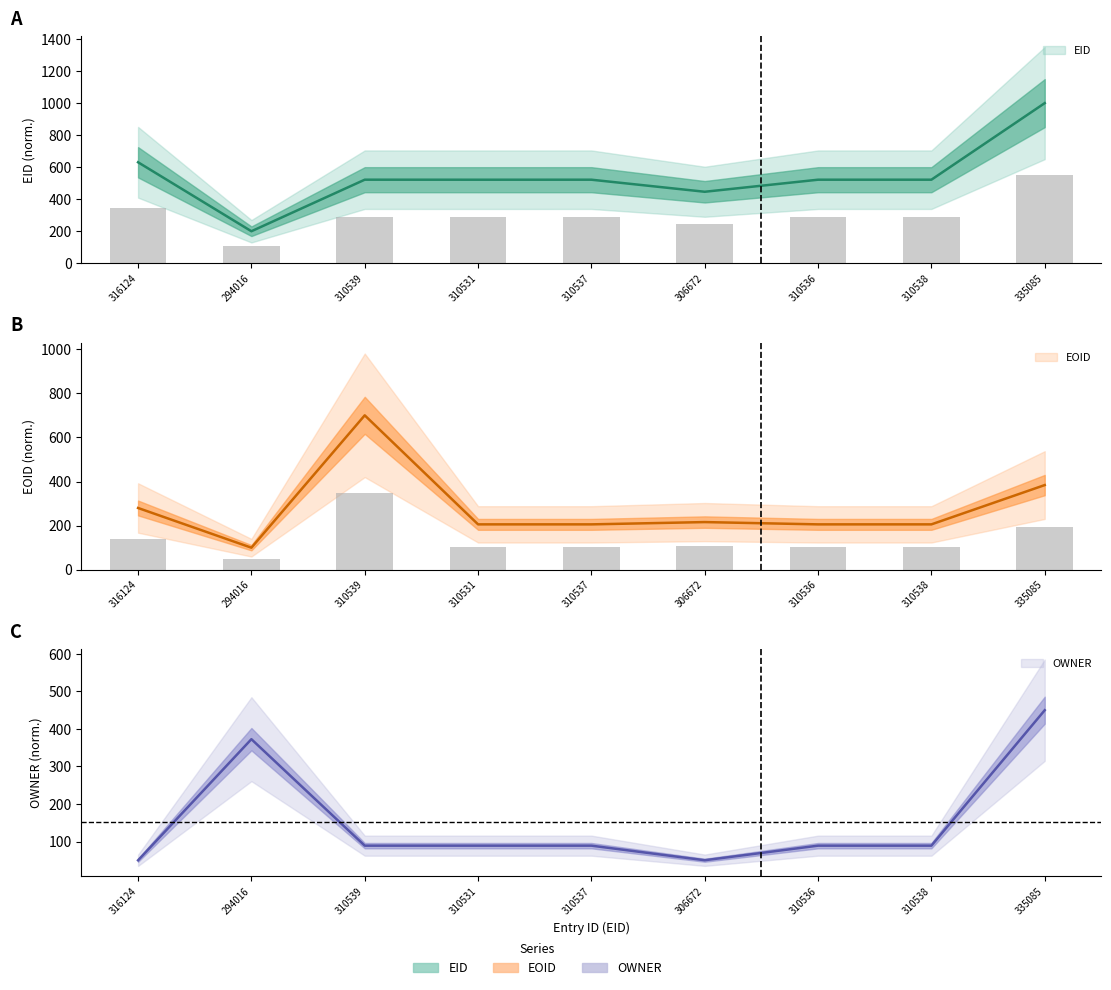

True or false: OWNER has a value of 86.8 at 316124.

False